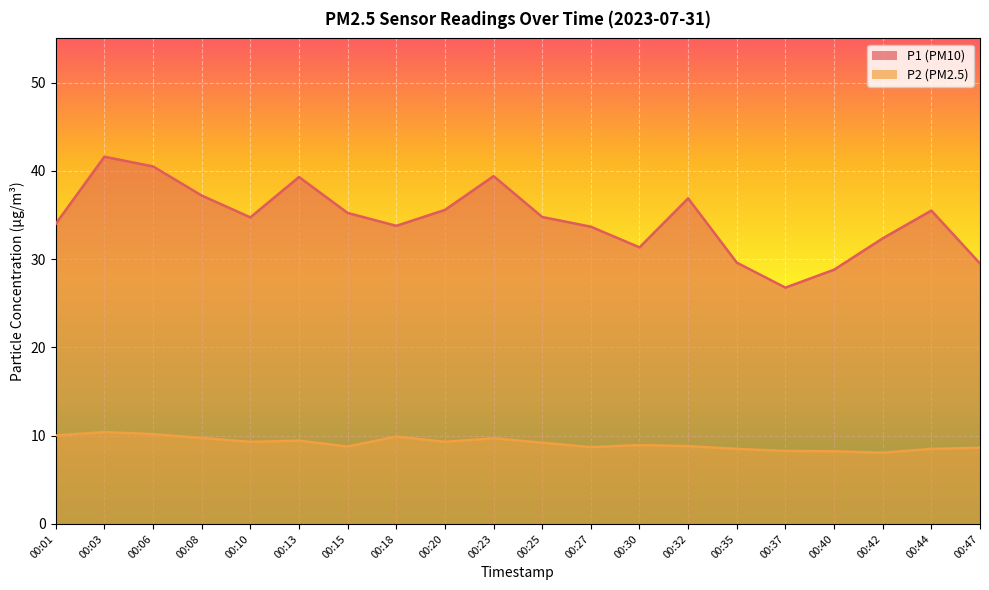

Which series changed the most between 00:18 and 00:35?

P1 (PM10)